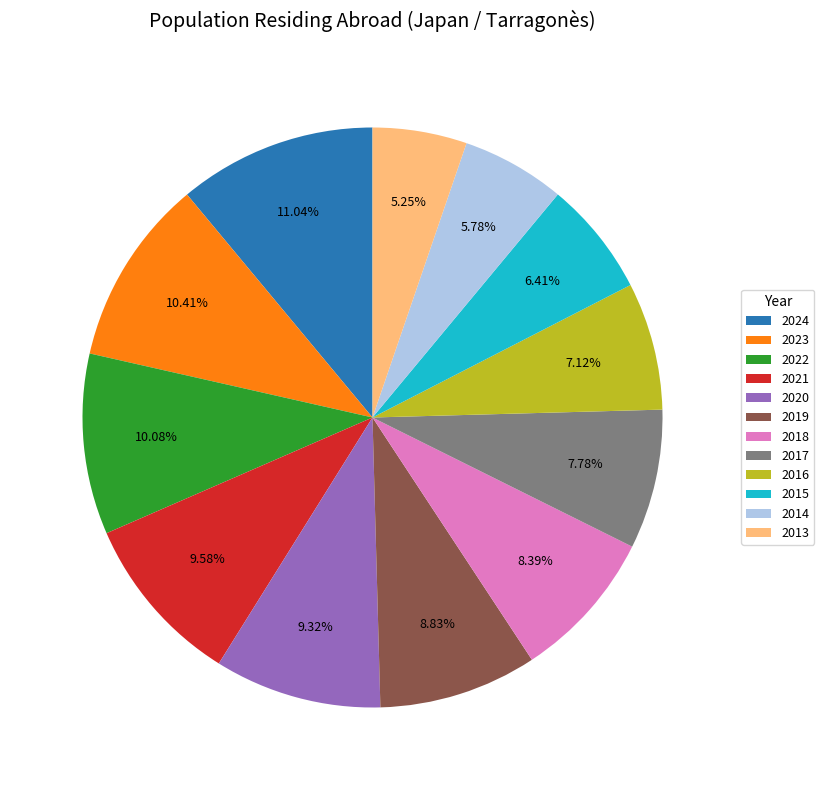

What portion of the pie excludes 2024?

89.0%